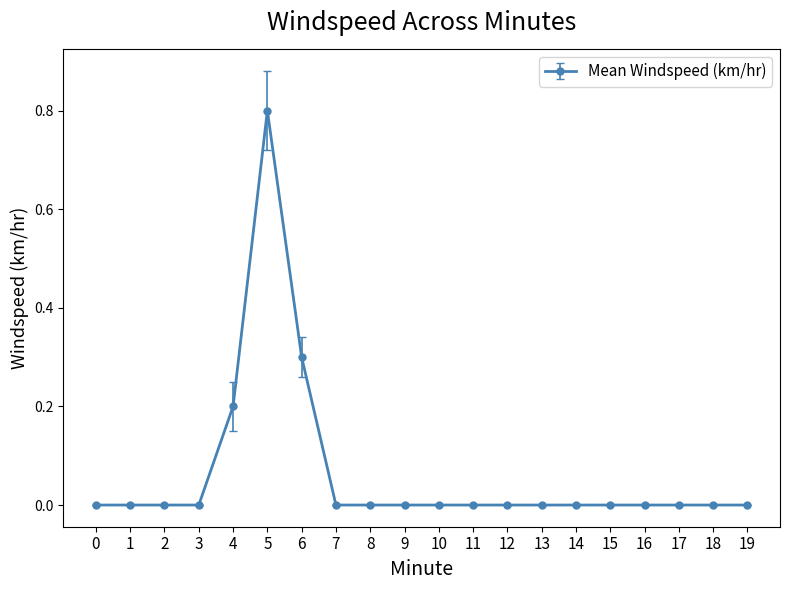

Reading right to left, what are all the values shown in this chart?

0.0	0.0	0.0	0.0	0.0	0.0	0.0	0.0	0.0	0.0	0.0	0.0	0.0	0.3	0.8	0.2	0.0	0.0	0.0	0.0